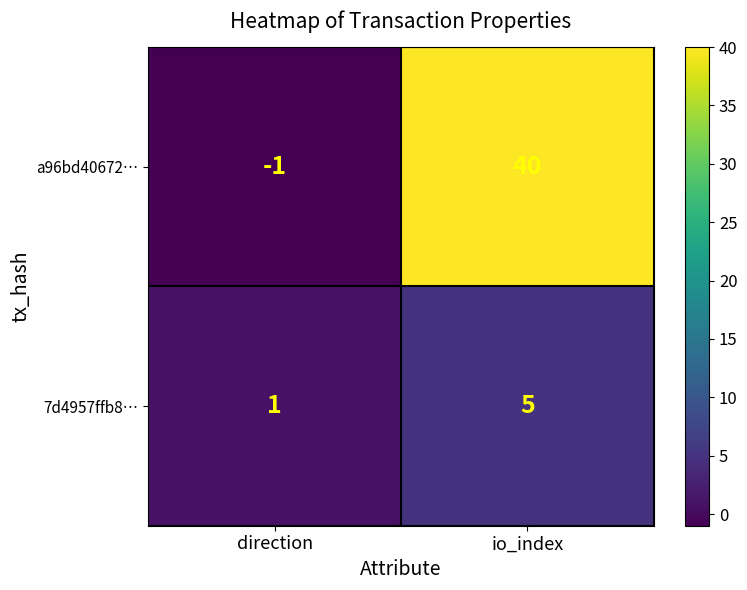

How many positive values does the a96bd40672… series have?

1